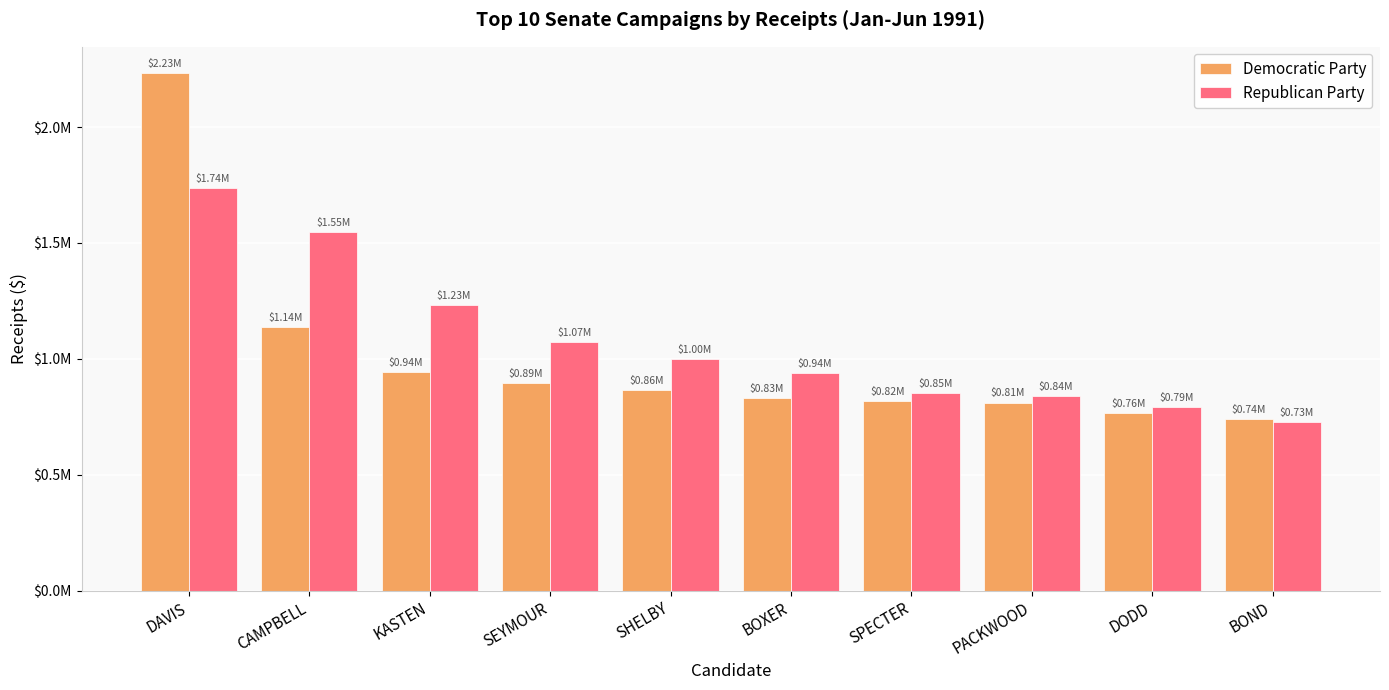

What is the difference between the maximum and minimum values in the Democratic Party series?

1494489